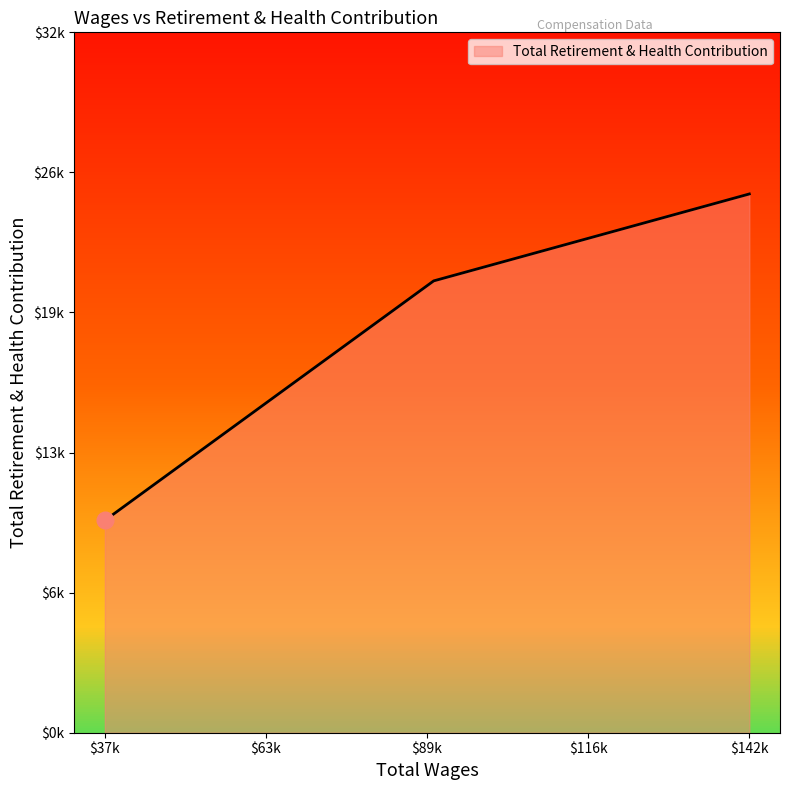

Where does the data first go above 21249?

142468.0